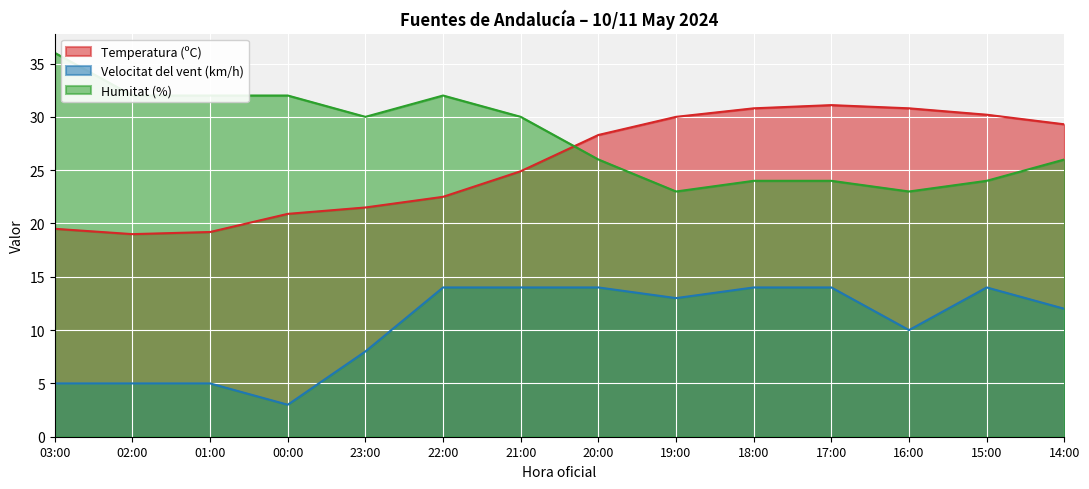

At which category is the sum across all series the highest?

17:00